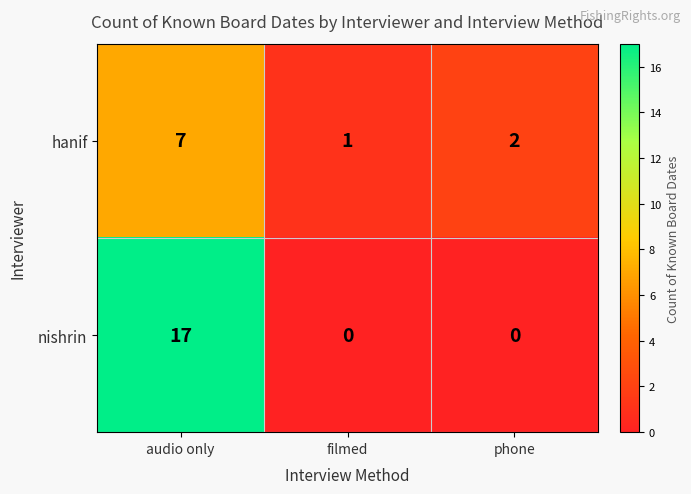

What is the spread (max minus min) of values at phone?

2